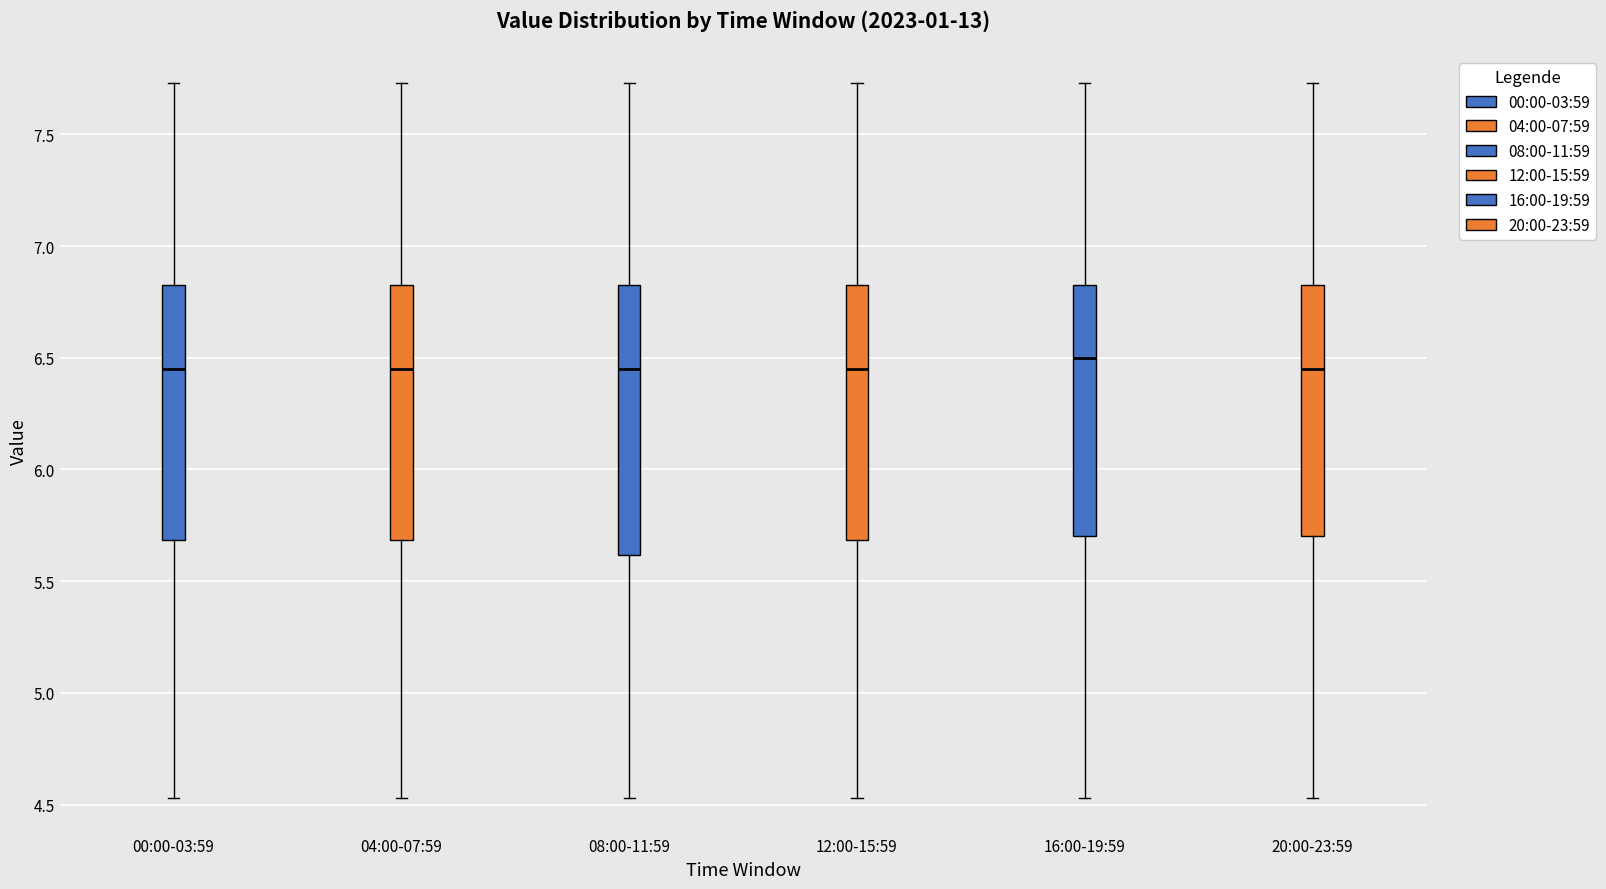

Where does the upper whisker of the box for 12:00-15:59 end on the y-axis? The values are not printed on the chart, so give them approximately, as read against the axis.

7.75